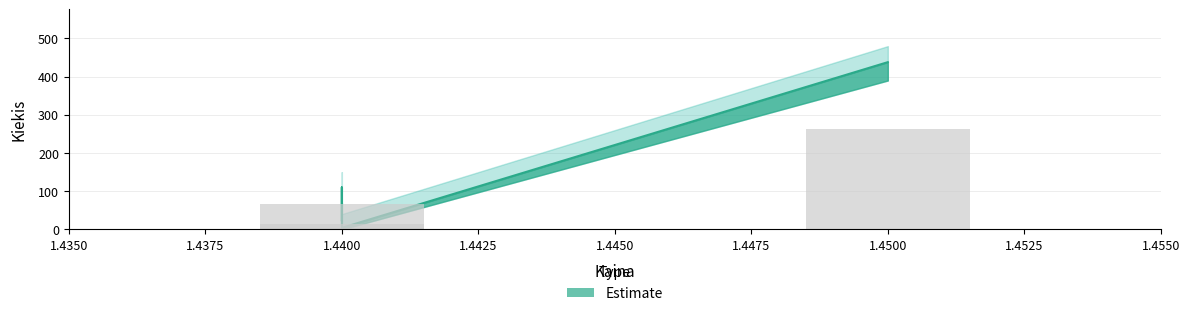

List the labels in order of value, smallest first.

1.44, 1.44, 1.44, 1.45